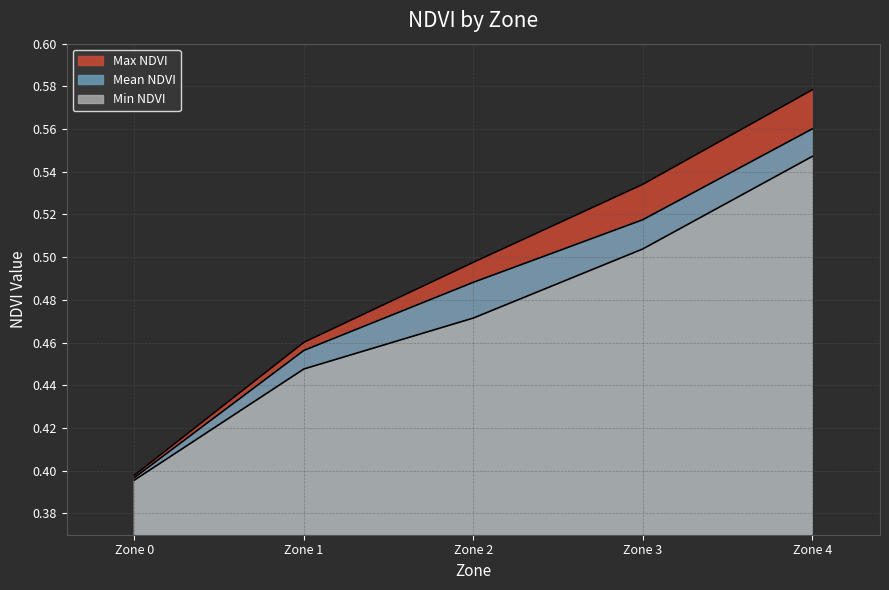

What is the sum of all Min NDVI values?

2.4